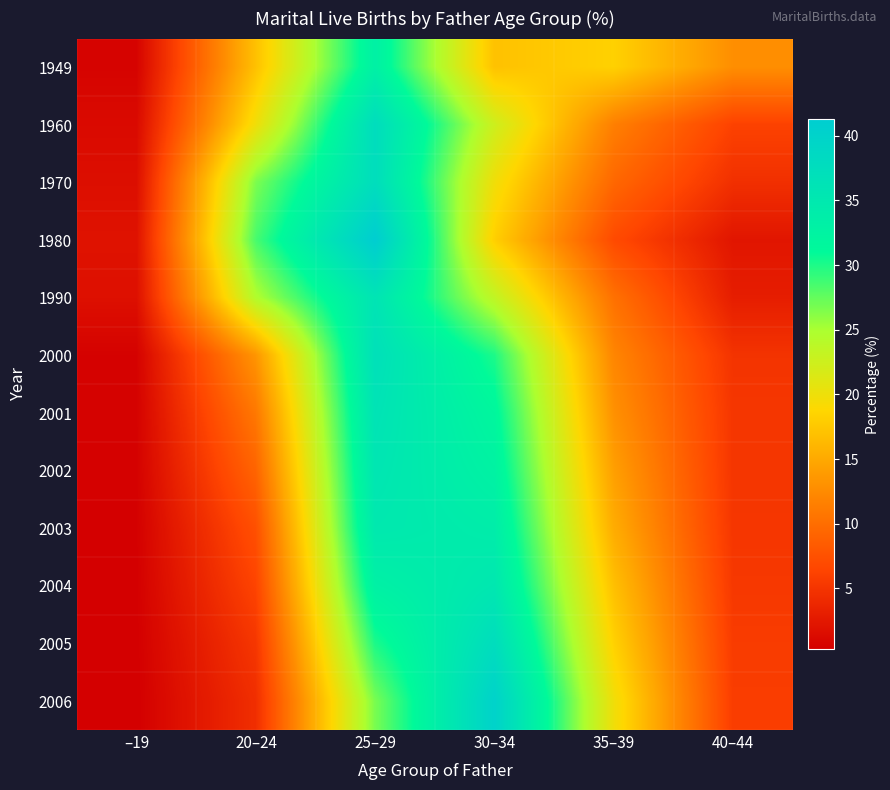

Which has a higher value, –19 or 20–24?

20–24